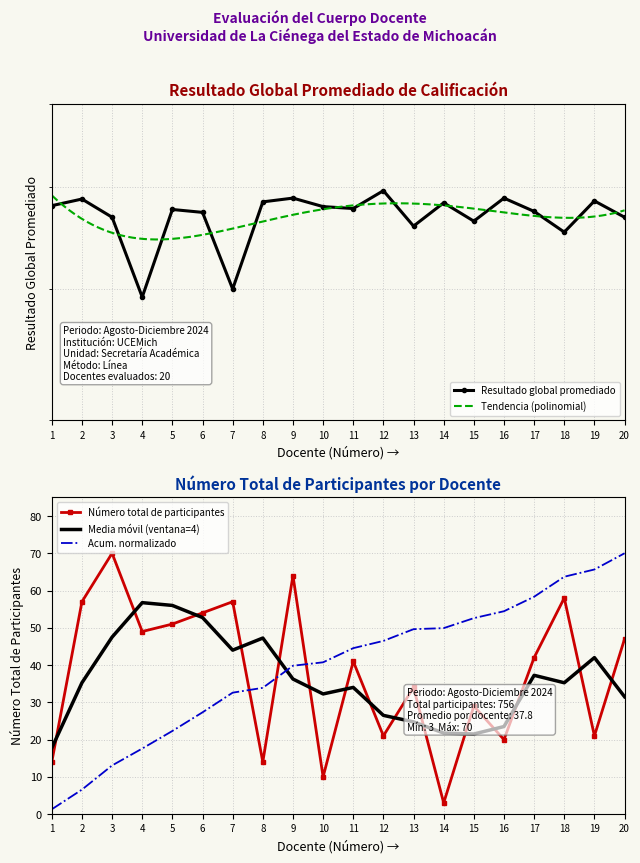

Reading left to right, extract all data points from this chart.

Resultado global promediado: 1=4.8	2=4.9	3=4.7	4=3.9	5=4.8	6=4.7	7=4.0	8=4.8	9=4.9	10=4.8	11=4.8	12=5.0	13=4.6	14=4.8	15=4.6	16=4.9	17=4.7	18=4.5	19=4.8	20=4.7
Número total de participantes: 1=14.0	2=57.0	3=70.0	4=49.0	5=51.0	6=54.0	7=57.0	8=14.0	9=64.0	10=10.0	11=41.0	12=21.0	13=34.0	14=3.0	15=29.0	16=20.0	17=42.0	18=58.0	19=21.0	20=47.0